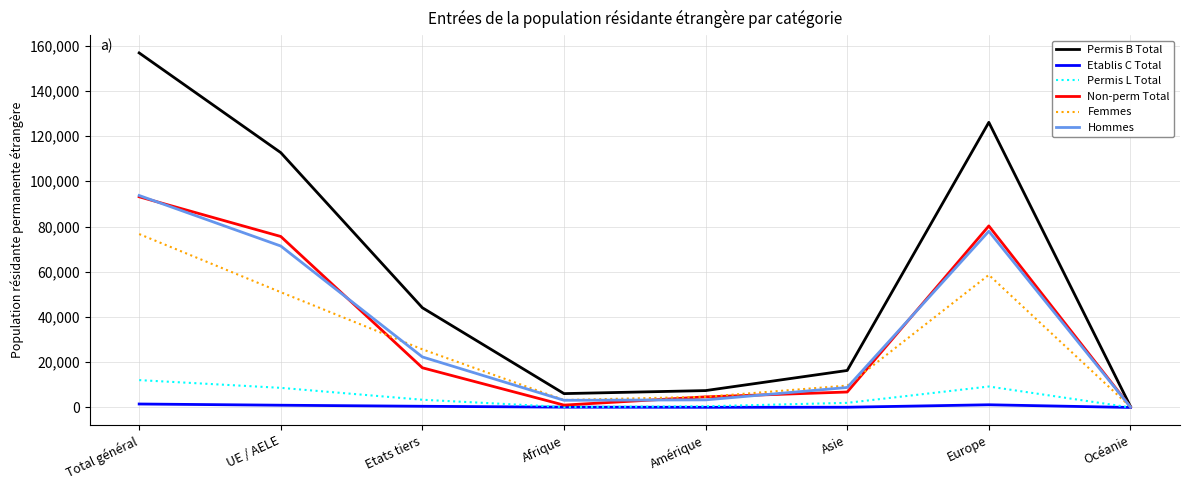

Which series changed the most between Etats tiers and Amérique?

Permis B Total